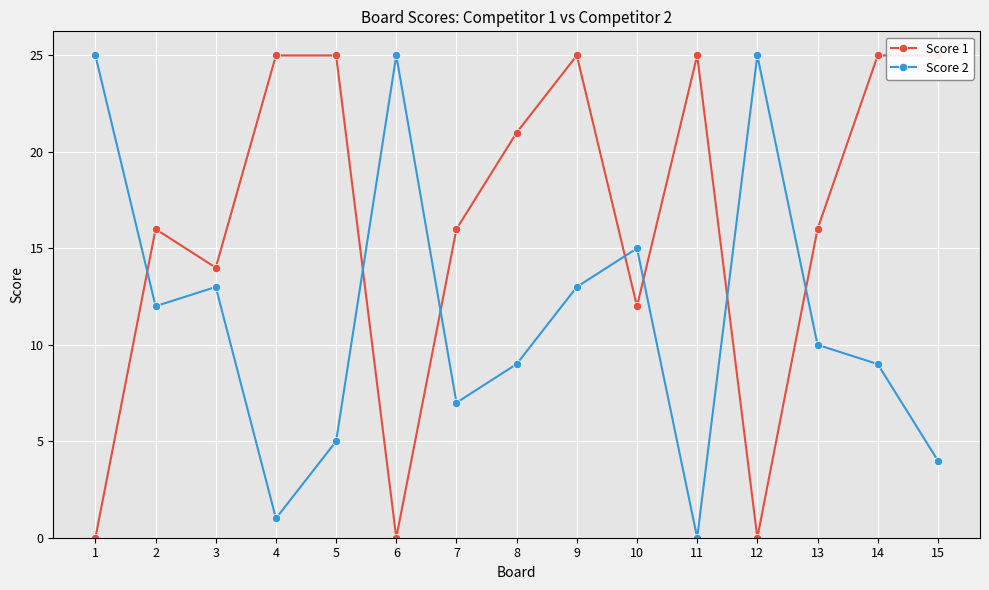

List the labels in order of Score 2 value, smallest first.

11, 4, 15, 5, 7, 8, 14, 13, 2, 3, 9, 10, 1, 6, 12